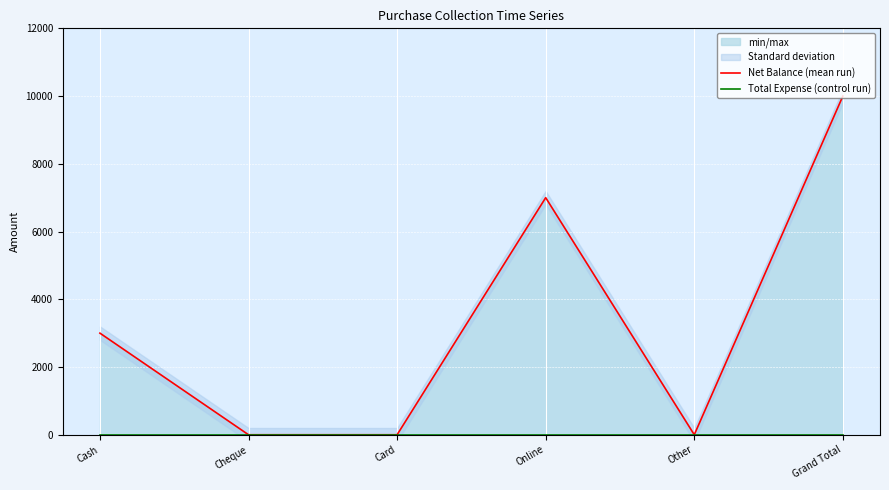

What is the total value across all series at Grand Total?

10000